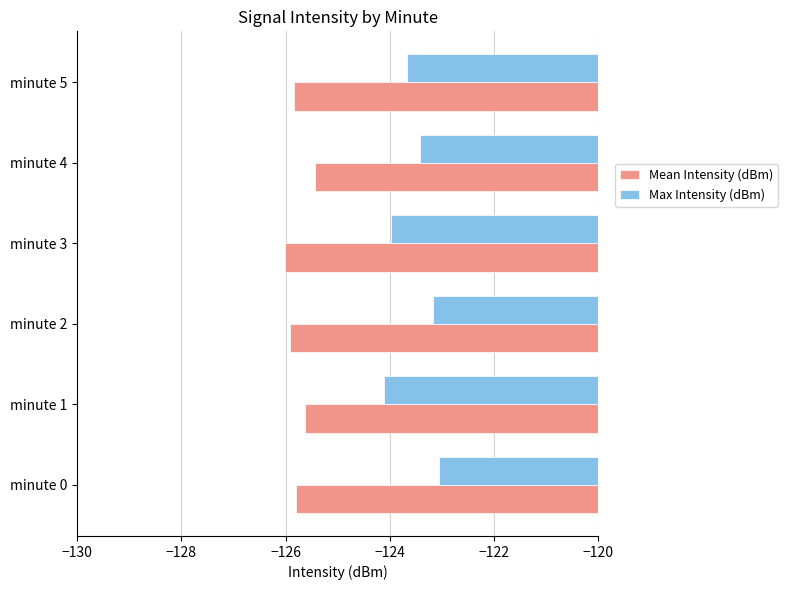

The Max Intensity (dBm) series shows -123.7 at minute 5. True or false?

True